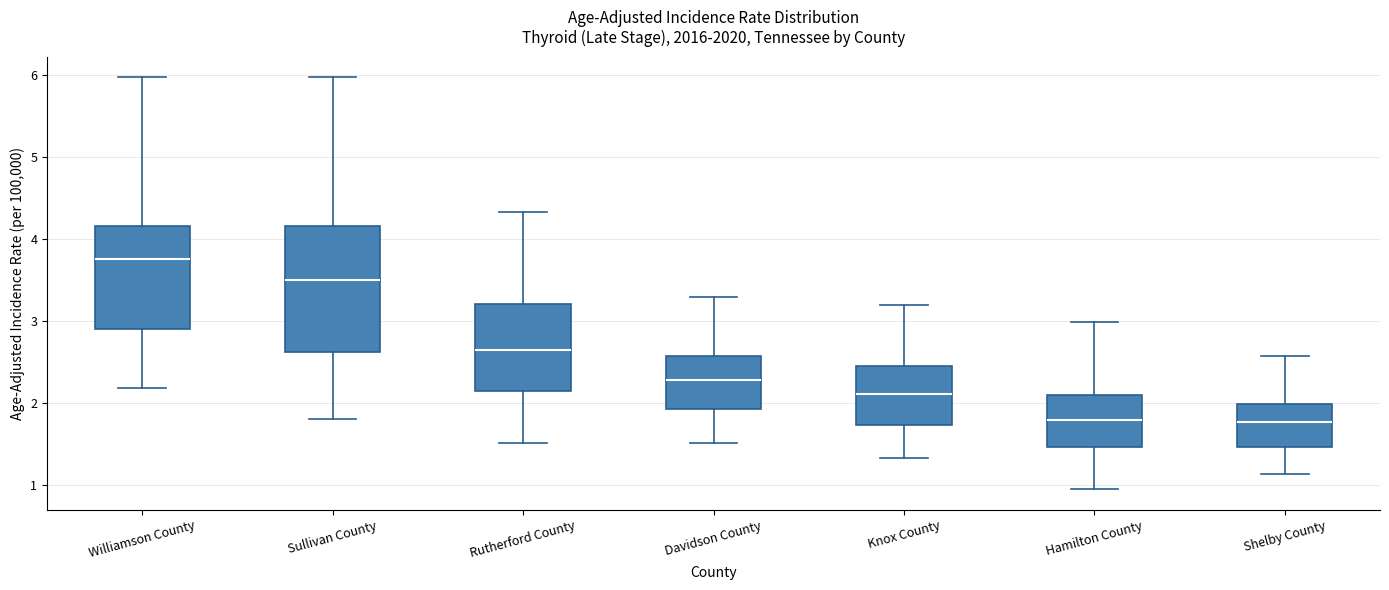

Reading left to right, read every box against the y-axis: the position of its median line, the range the box covers, and the ends of its whiskers. The values are not printed on the chart, so give them approximately, as read against the axis.

Williamson County: median 3.8, box 2.9 to 4.2, whiskers 2.2 to 6.0
Sullivan County: median 3.5, box 2.6 to 4.2, whiskers 1.8 to 6.0
Rutherford County: median 2.6, box 2.1 to 3.2, whiskers 1.5 to 4.3
Davidson County: median 2.3, box 1.9 to 2.6, whiskers 1.5 to 3.3
Knox County: median 2.1, box 1.7 to 2.5, whiskers 1.3 to 3.2
Hamilton County: median 1.8, box 1.5 to 2.1, whiskers 1.0 to 3.0
Shelby County: median 1.8, box 1.5 to 2.0, whiskers 1.1 to 2.6